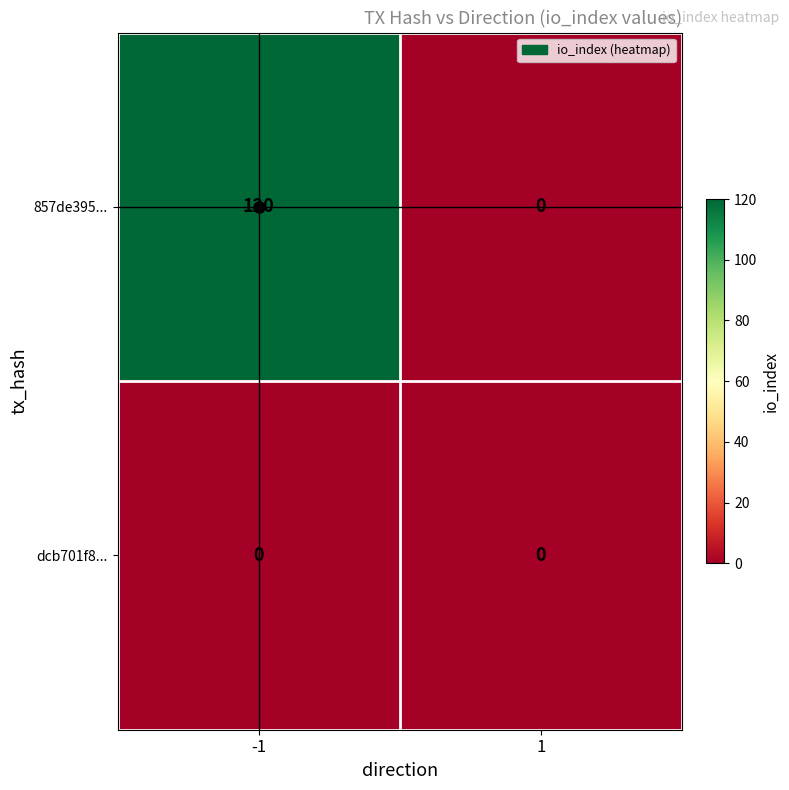

How many series are shown in this chart?

2